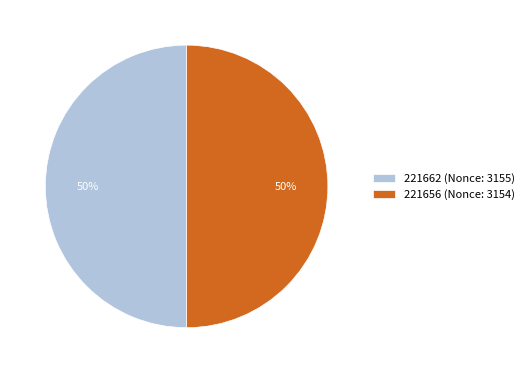

What percentage is the 221662 slice, to the nearest percent?

50%